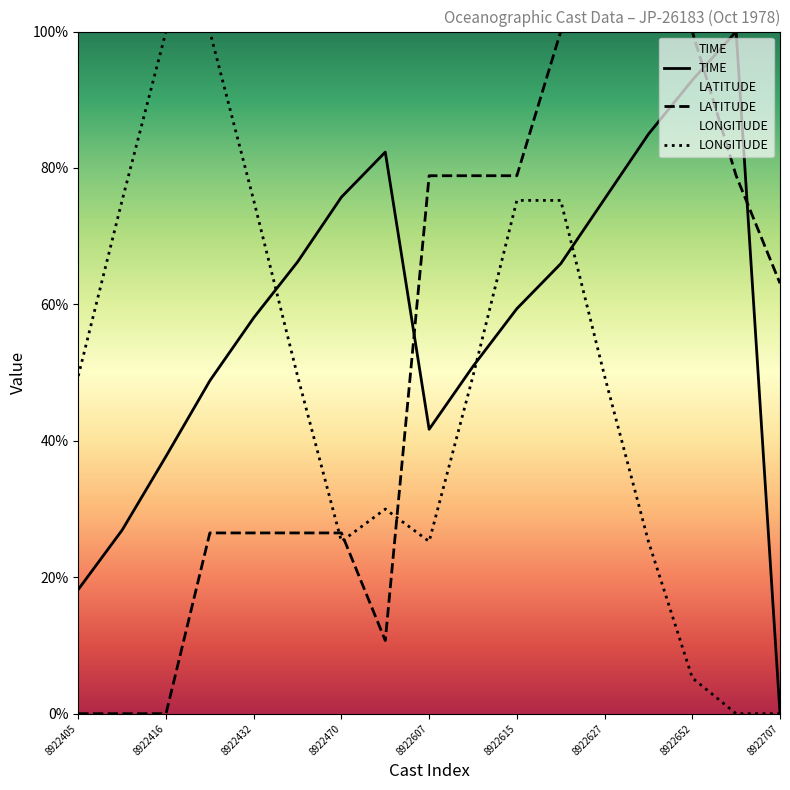

Is it true that LONGITUDE equals -0.6 at 15?

False